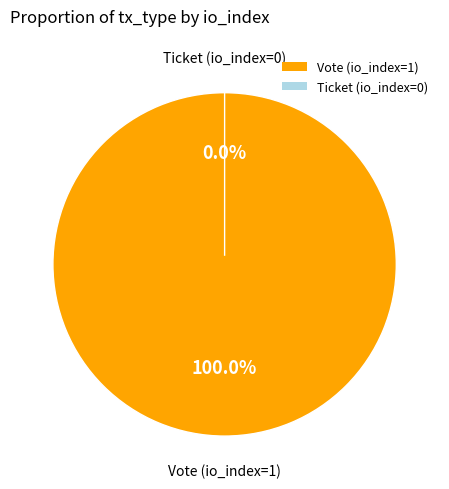

Is it true that Ticket (io_index=0) is 0% of the pie?

True